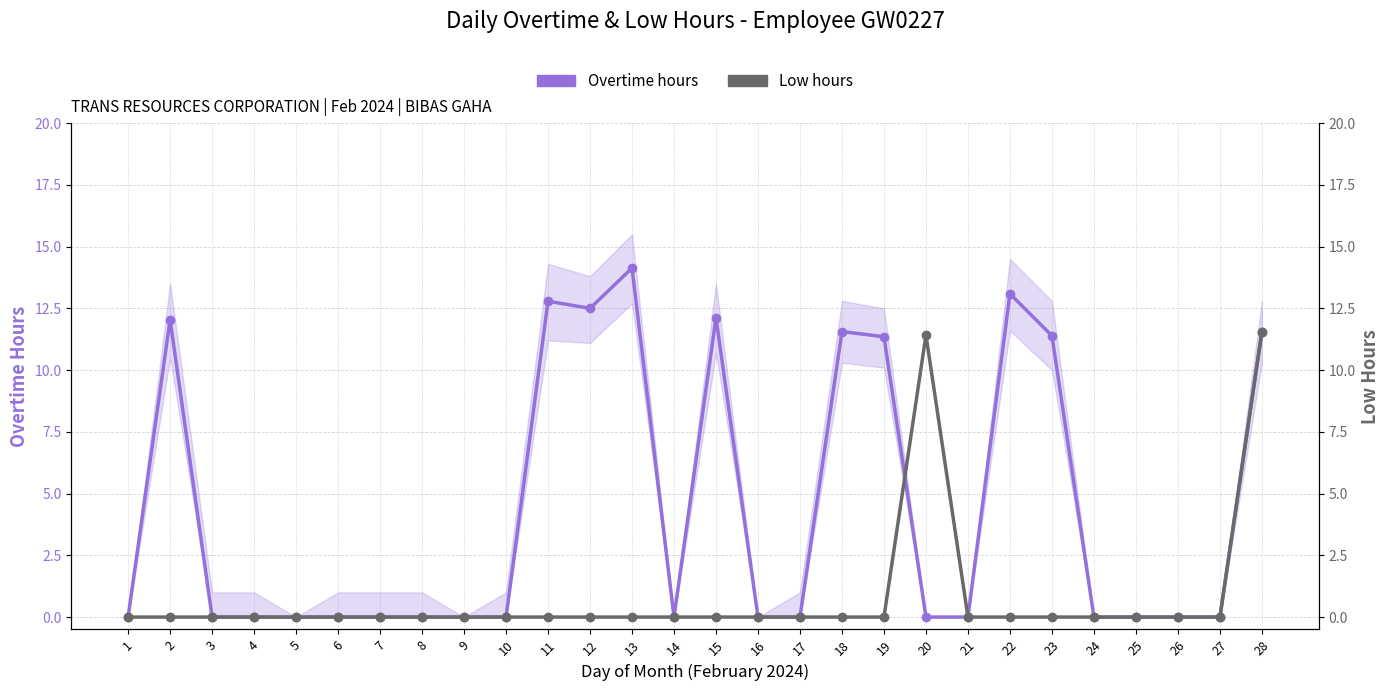

What are all the series names shown in the legend?

Overtime hours, Low hours